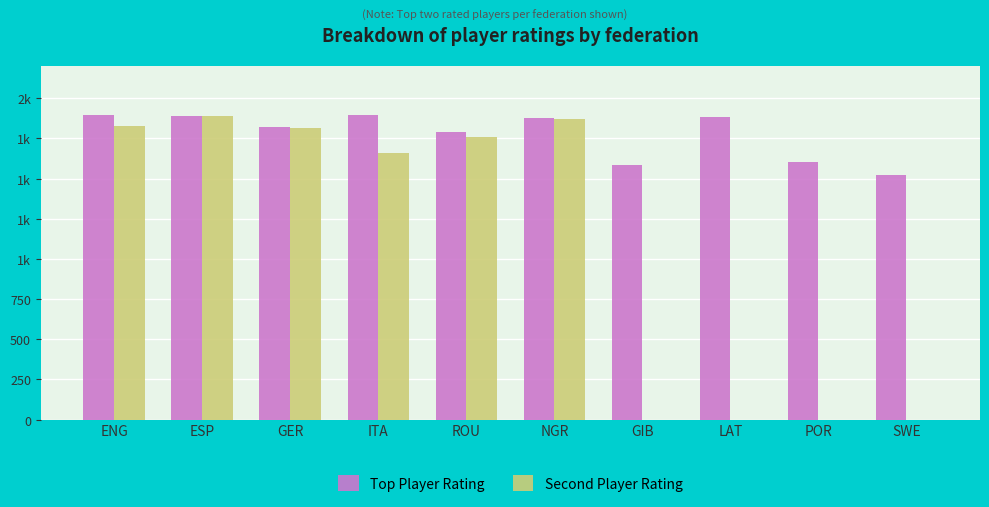

List the labels in order of Top Player Rating value, largest first.

ENG, ITA, ESP, LAT, NGR, GER, ROU, POR, GIB, SWE